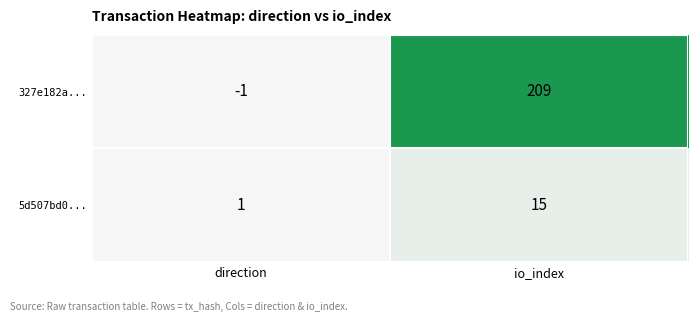

Where is 5d507bd0... nearest to the value 8?

direction